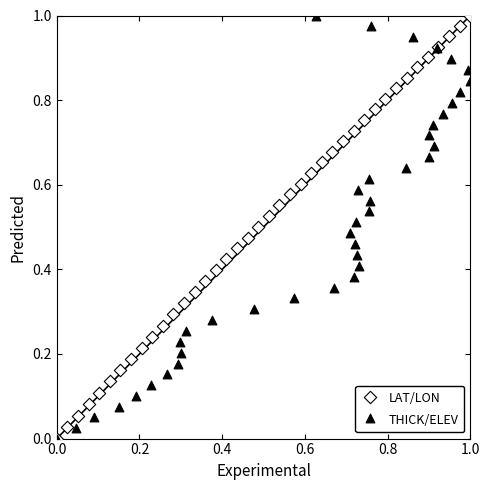

What are all the series names shown in the legend?

LAT/LON, THICK/ELEV